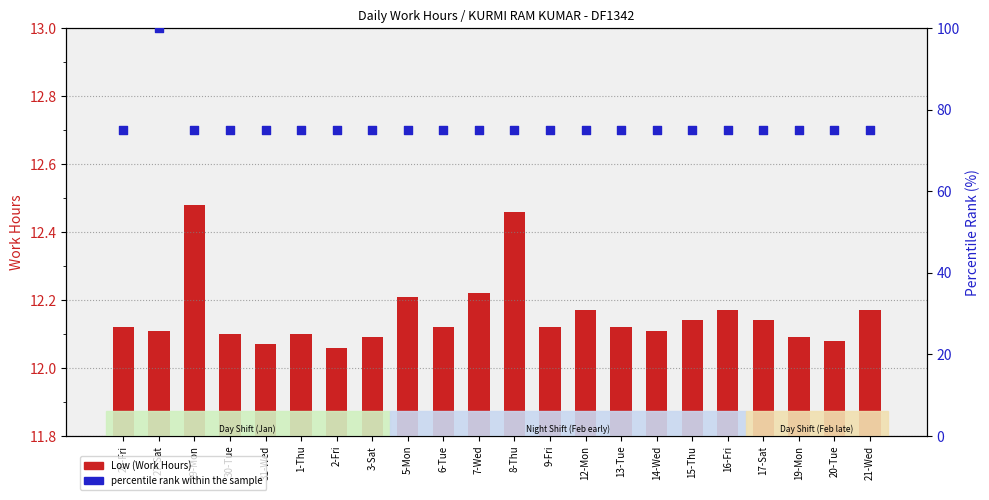

Which series has the largest Y range (max minus min)?

percentile rank within the sample